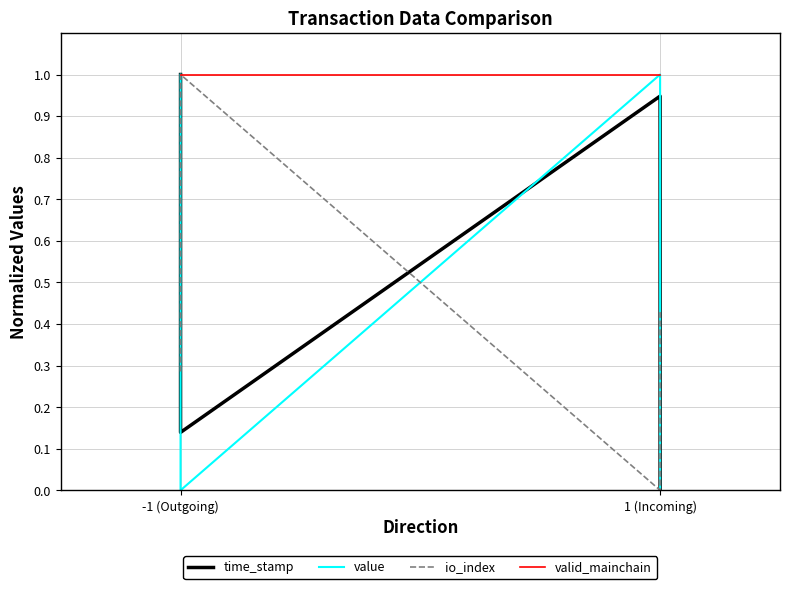

How many lines are shown in the chart?

4